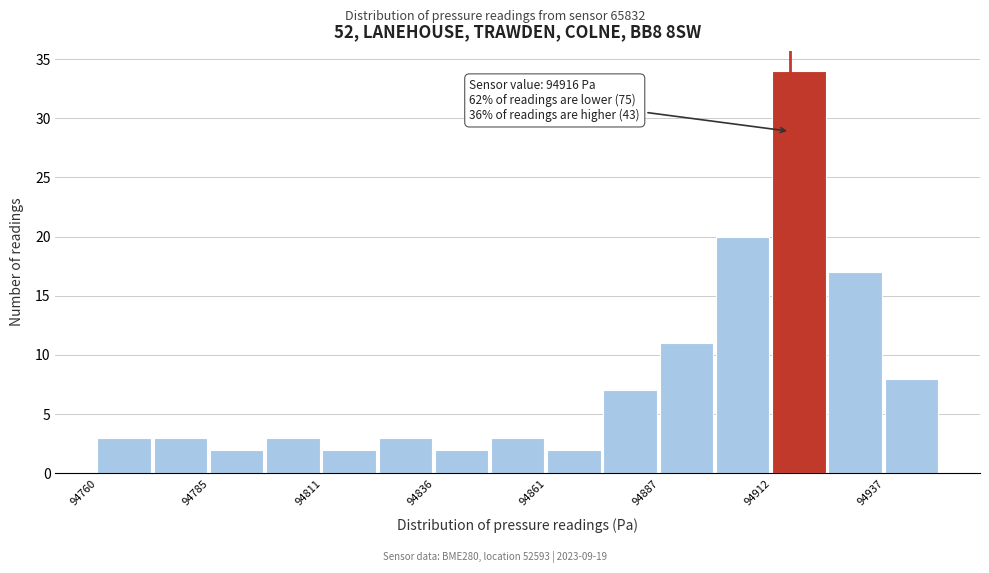

Around what value on the x-axis is the tallest bar? Give the approximate position of its centre, as read against the axis.

94920